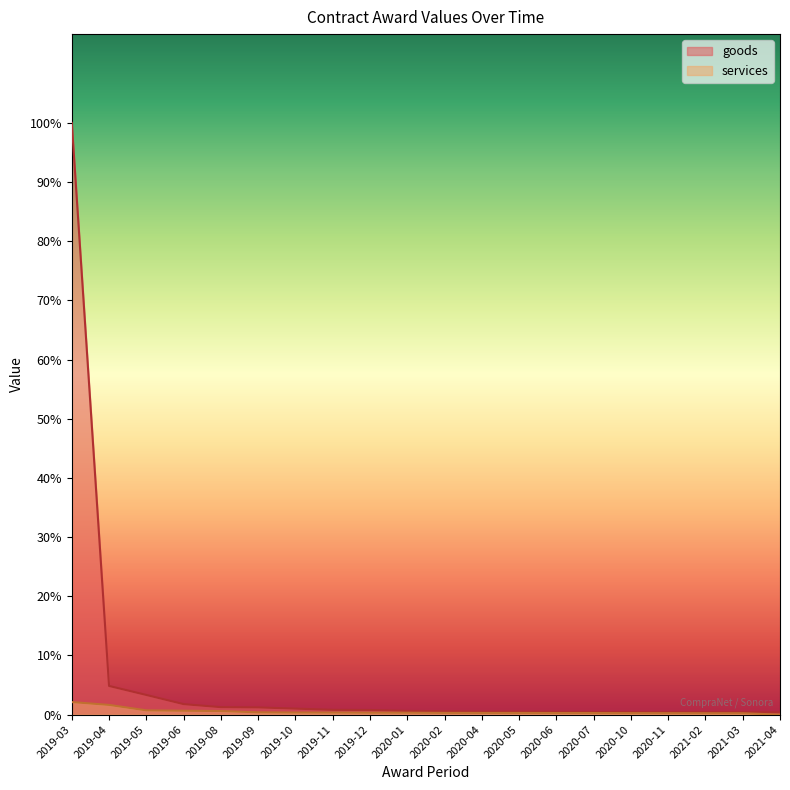

Does the chart display data point markers on the line(s)?

No